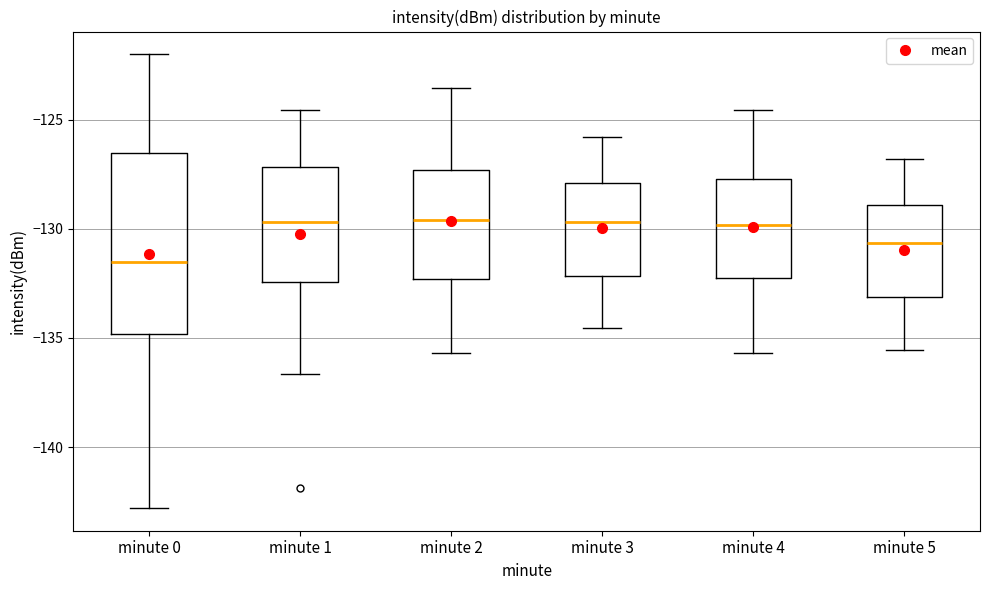

Reading left to right, transcribe this box plot: for each box, give where its median line is, the range the box spans, and where its two whiskers end, as read against the y-axis. The values are not printed on the chart, so give them approximately, as read against the axis.

minute 0: median -131.5, box -135.0 to -126.5, whiskers -143.0 to -122.0
minute 1: median -129.5, box -132.5 to -127.0, whiskers -136.5 to -124.5
minute 2: median -129.5, box -132.5 to -127.5, whiskers -135.5 to -123.5
minute 3: median -129.5, box -132.0 to -128.0, whiskers -134.5 to -126.0
minute 4: median -130.0, box -132.5 to -127.5, whiskers -135.5 to -124.5
minute 5: median -130.5, box -133.0 to -129.0, whiskers -135.5 to -127.0